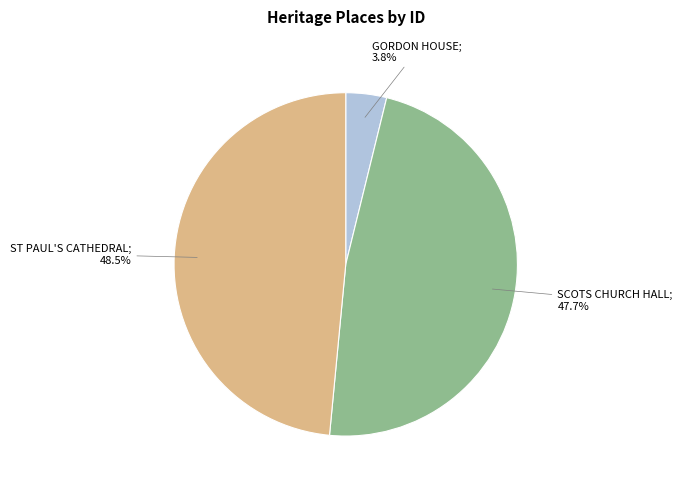

Is there any slice that represents more than half of the pie?

No